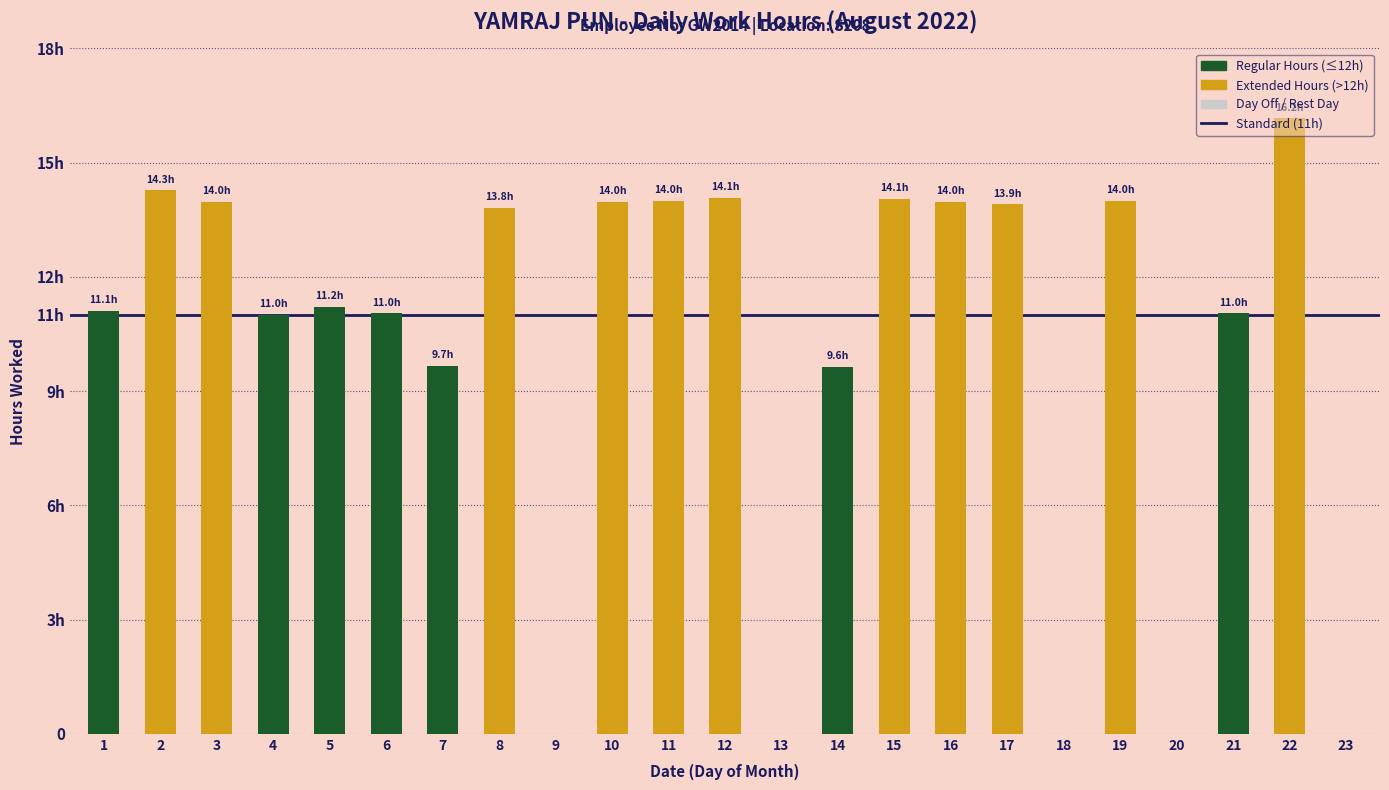

What is the difference between the maximum and minimum values?

16.2